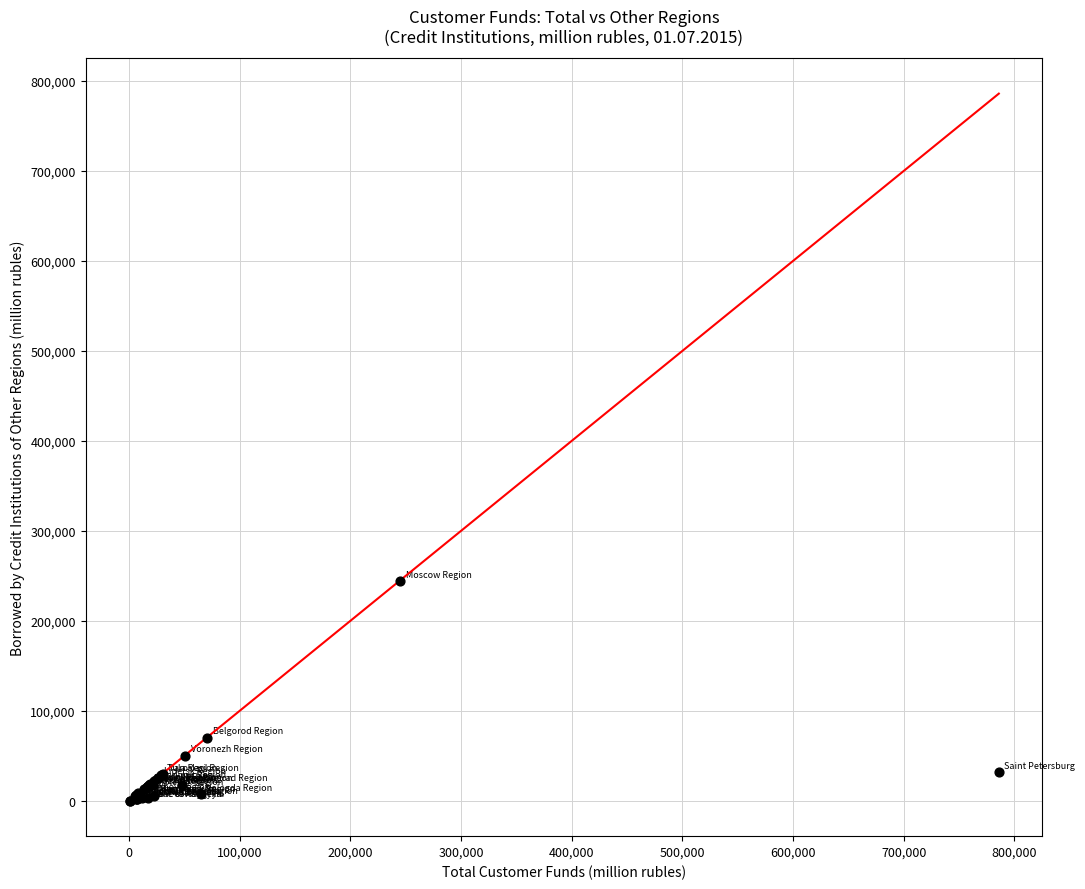

What Y value in the scatter plot is closest to 122035?

69877